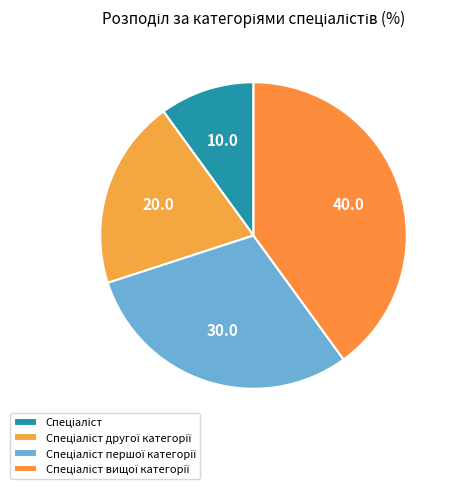

Approximately how many times larger is the value at Спеціаліст вищої категорії compared to Спеціаліст?

4.0